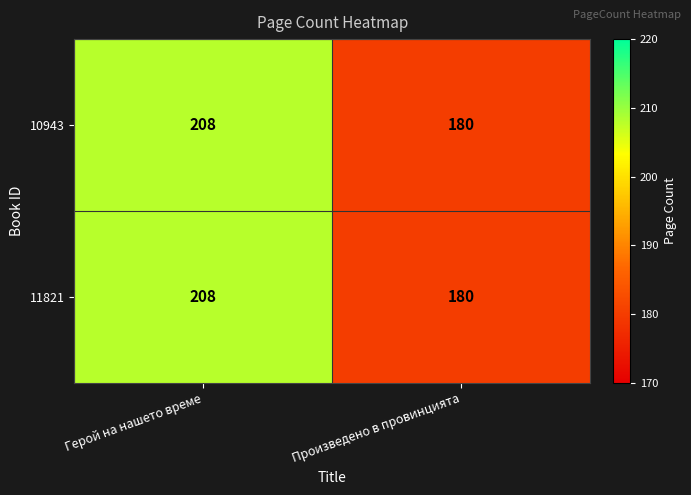

Reading left to right, list all the values displayed in this chart.

10943: Герой на нашето време=208	Произведено в провинцията=180
11821: Герой на нашето време=208	Произведено в провинцията=180